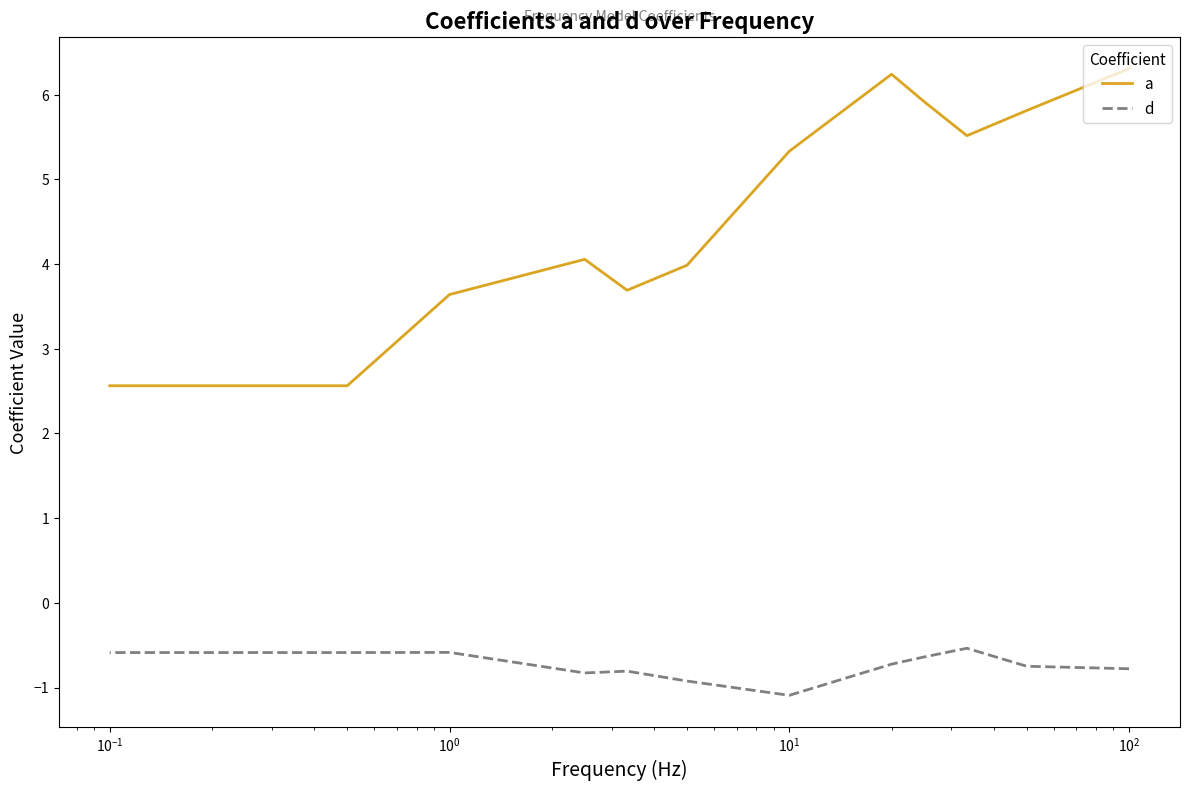

Rank the series at $\mathdefault{10^{1}}$ from highest to lowest value.

a, d